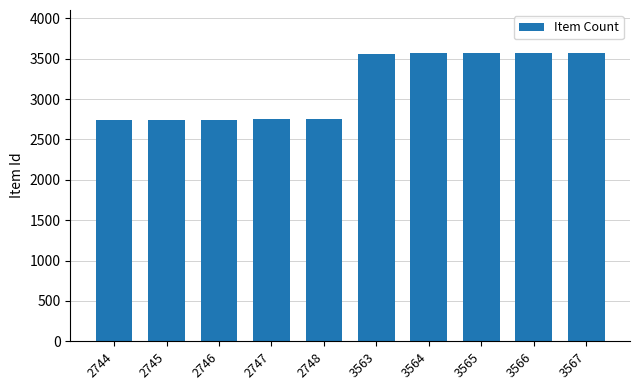

What value does the data have at 2746, to the nearest 50?

2750